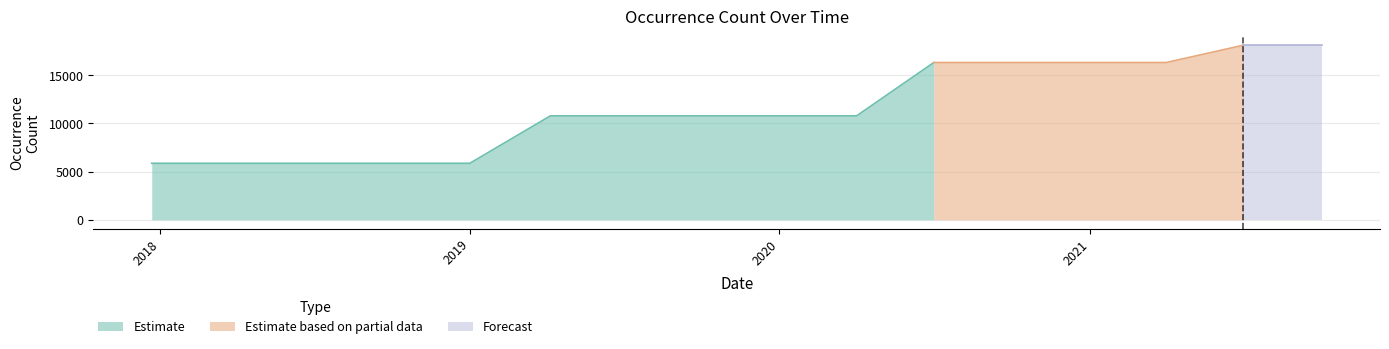

What position from the right is 2018-07-11?

14